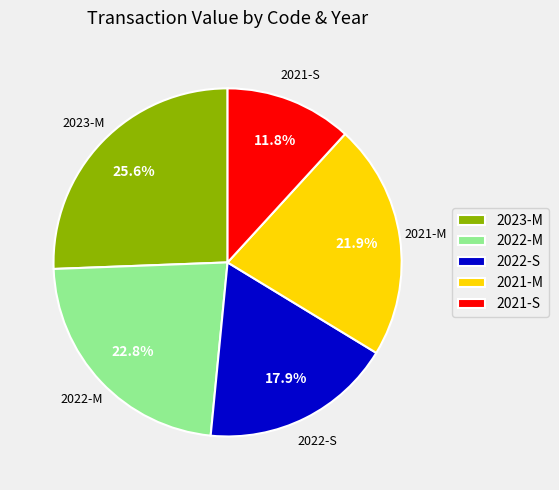

Count the number of slices in the pie.

5